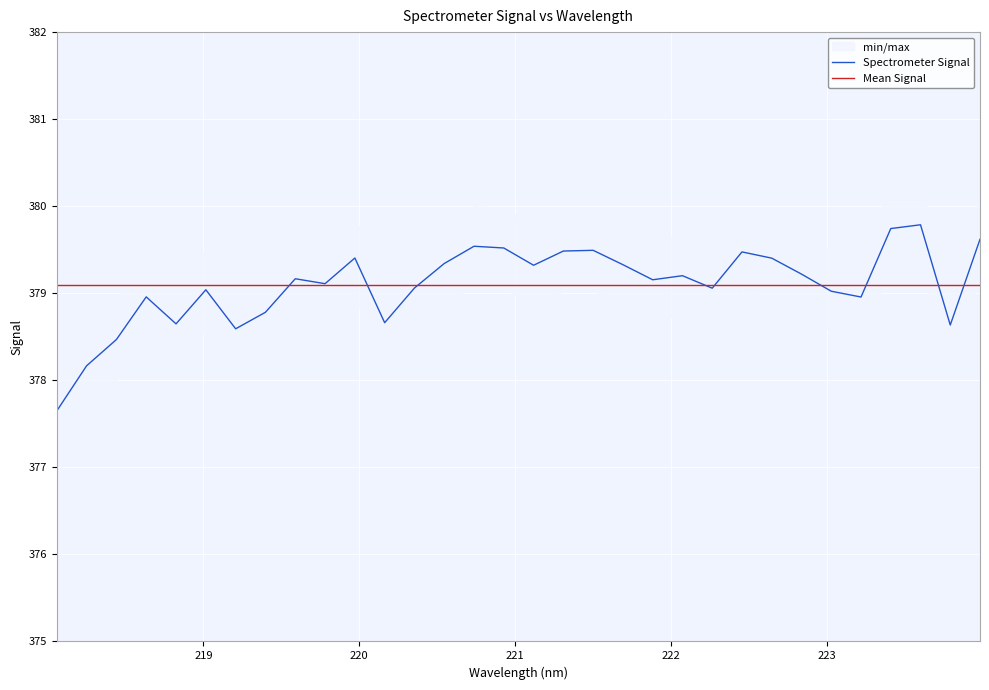

What is the label of the 4th point from the right?

223.408